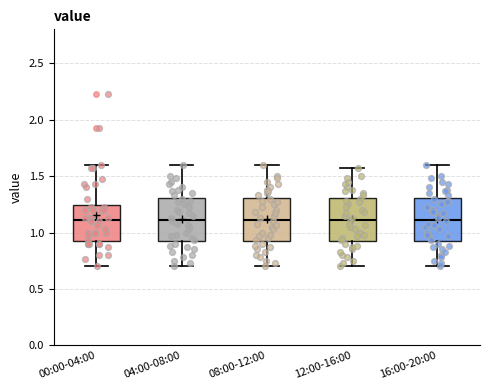

Where does the upper whisker of the box for 12:00-16:00 end on the y-axis? The values are not printed on the chart, so give them approximately, as read against the axis.

1.55